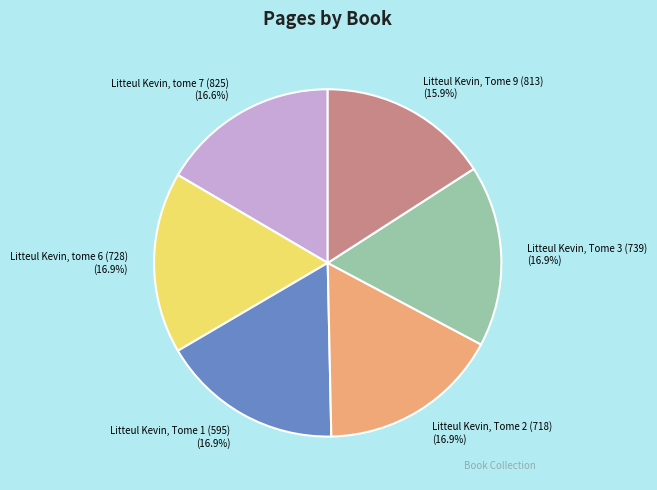

To the nearest percent, what percentage of the pie is Litteul Kevin, tome 7 (825)?

17%